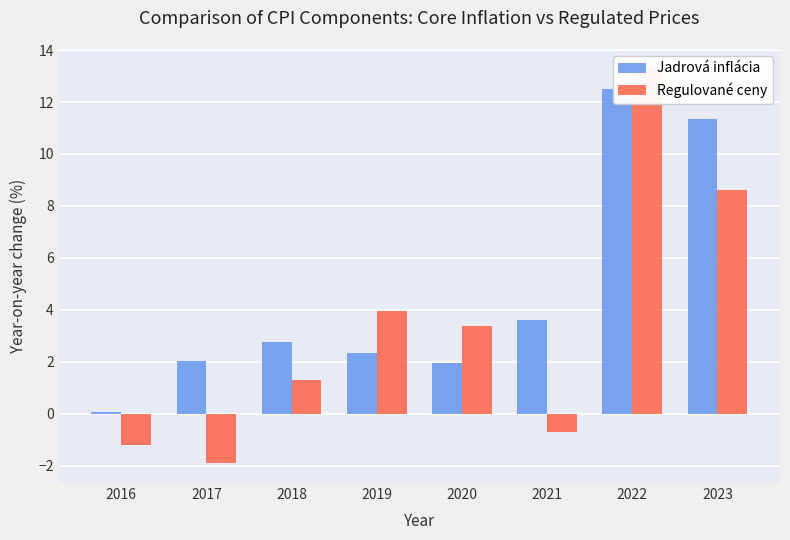

The Jadrová inflácia series shows 1.0 at 2021. True or false?

False